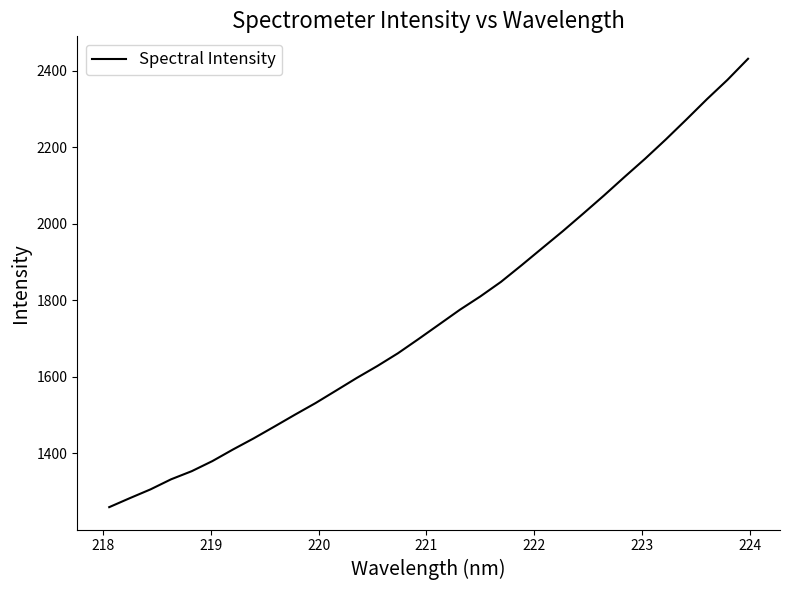

Is this an area chart (filled region under the line)?

No